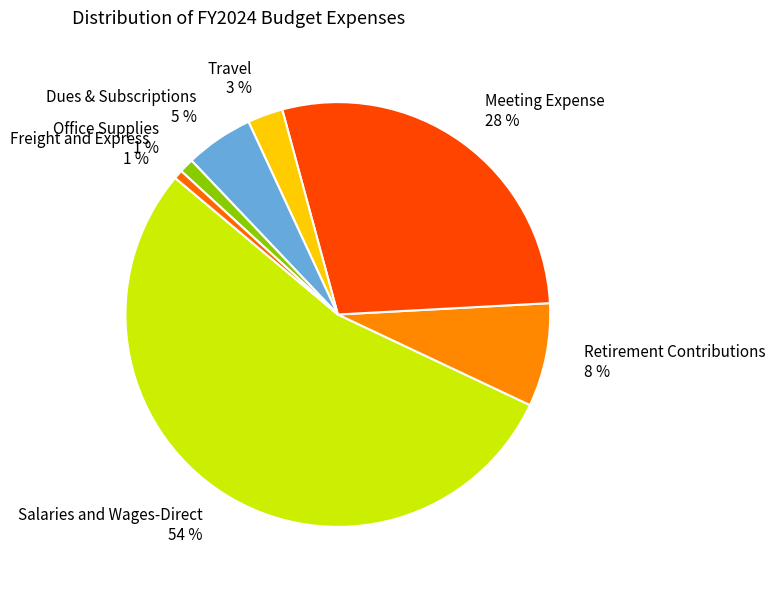

Which slice is the largest?

Salaries and Wages-Direct